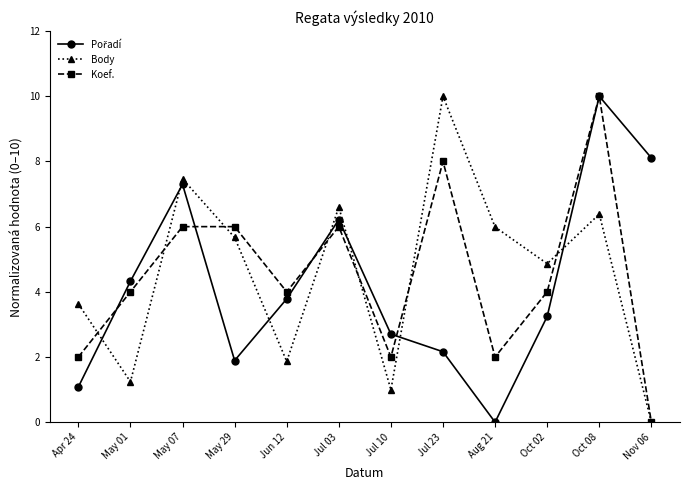

What is the total value across all series at Jul 03?

18.8